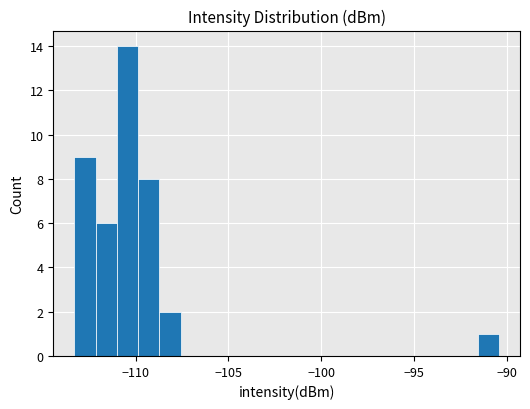

Around what value on the x-axis is the tallest bar? Give the approximate position of its centre, as read against the axis.

-110.5